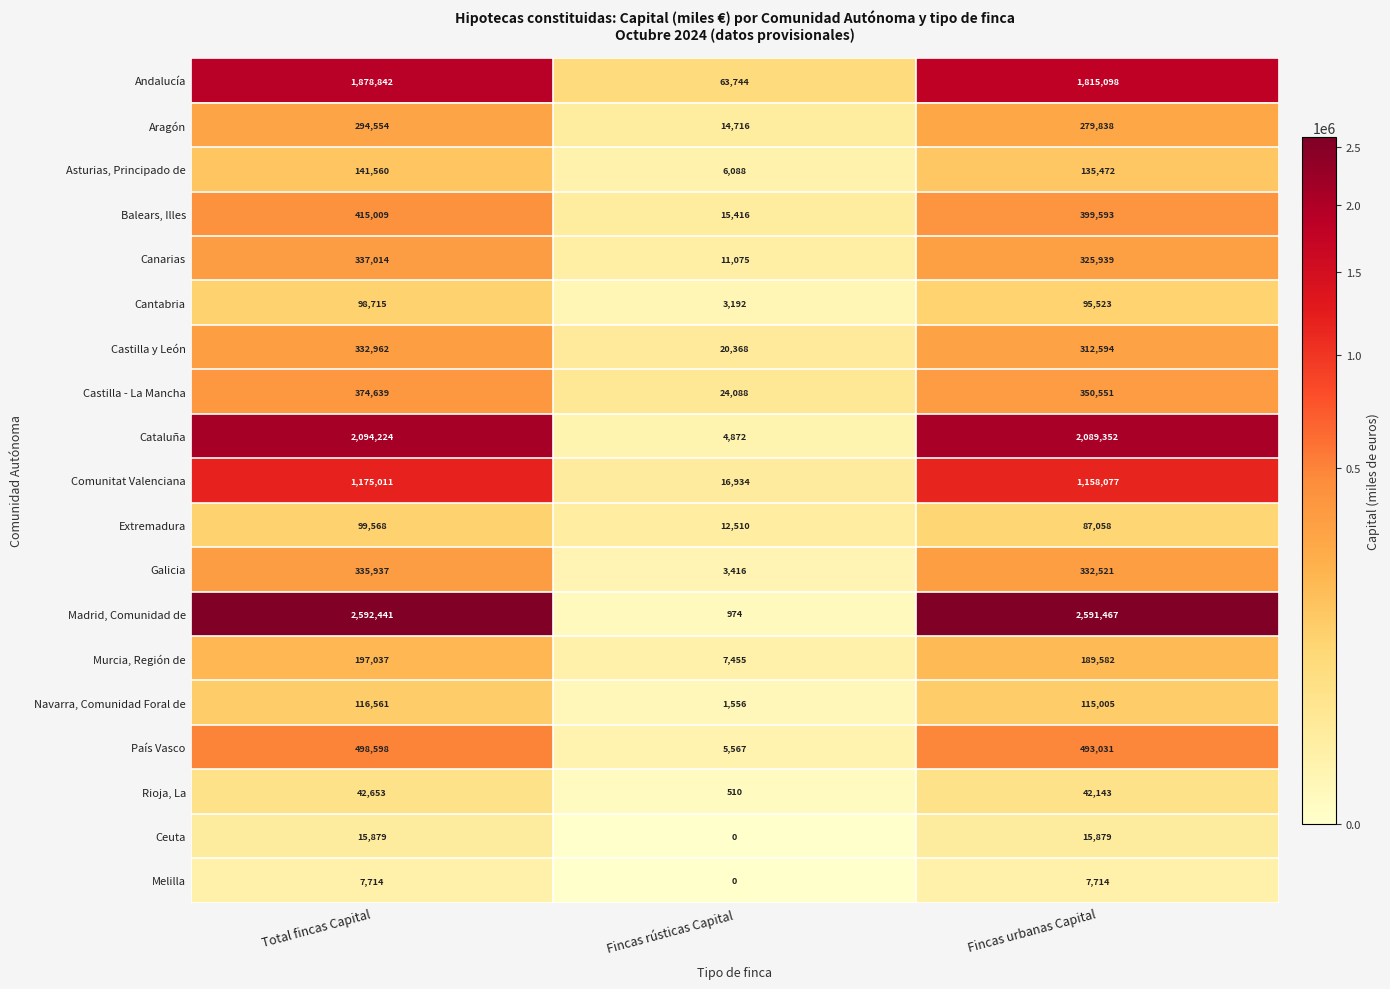

Which series has the largest range (max minus min)?

Madrid, Comunidad de